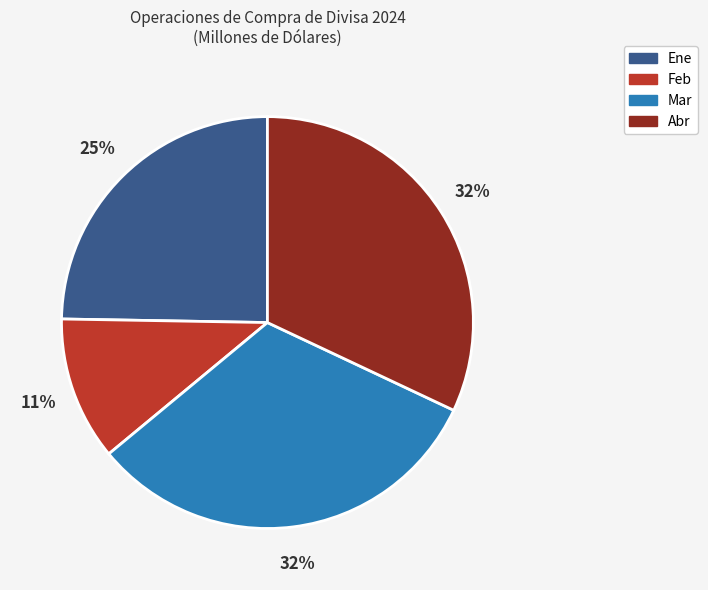

What percentage is the Feb slice, to the nearest percent?

11%